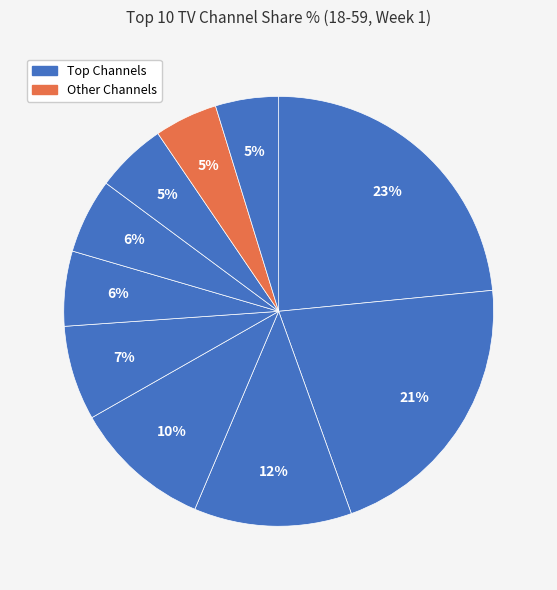

How many segments does this pie chart have?

10